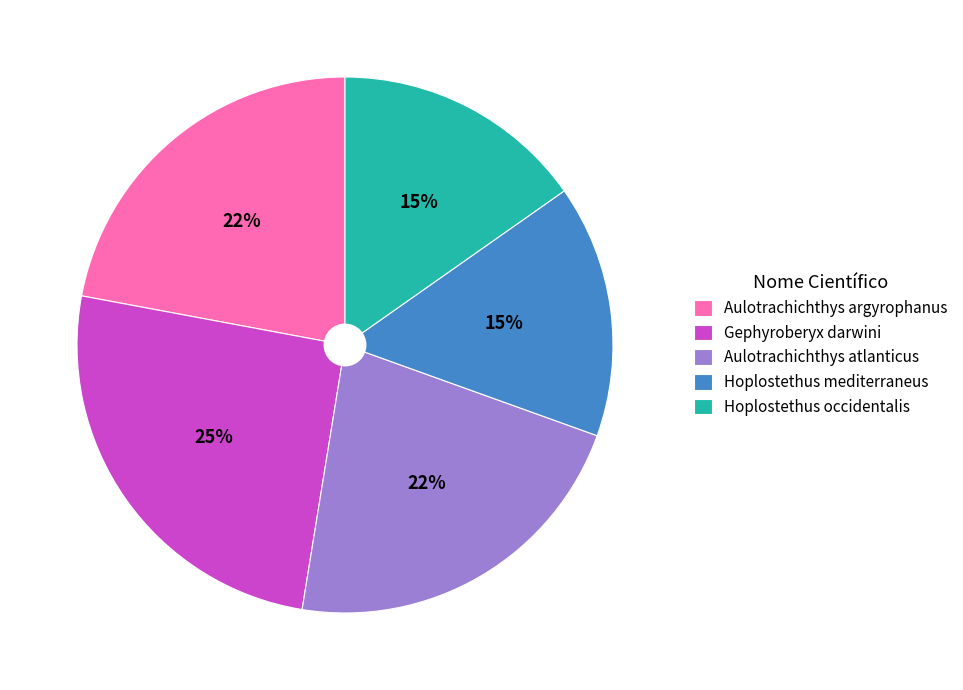

Combined, do Aulotrachichthys argyrophanus and Aulotrachichthys atlanticus account for over 50%?

No